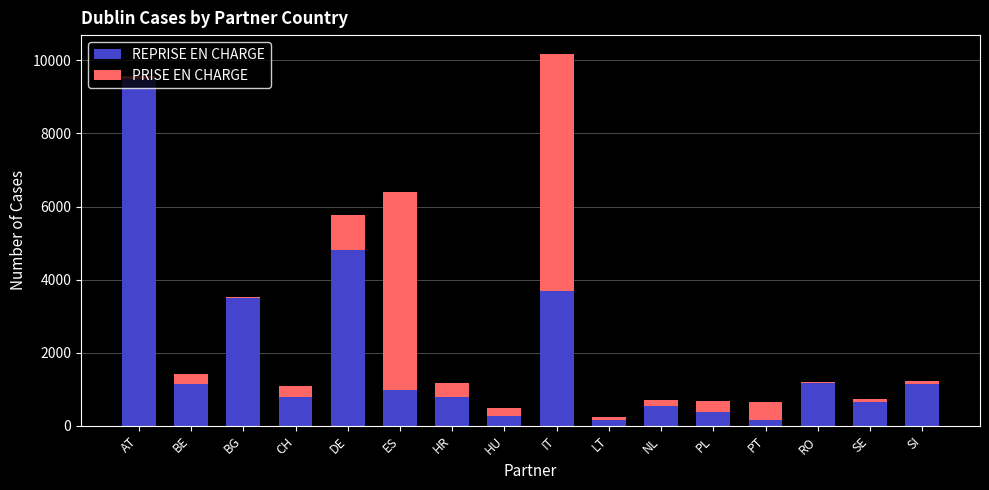

At which category is the sum across all series the highest?

IT